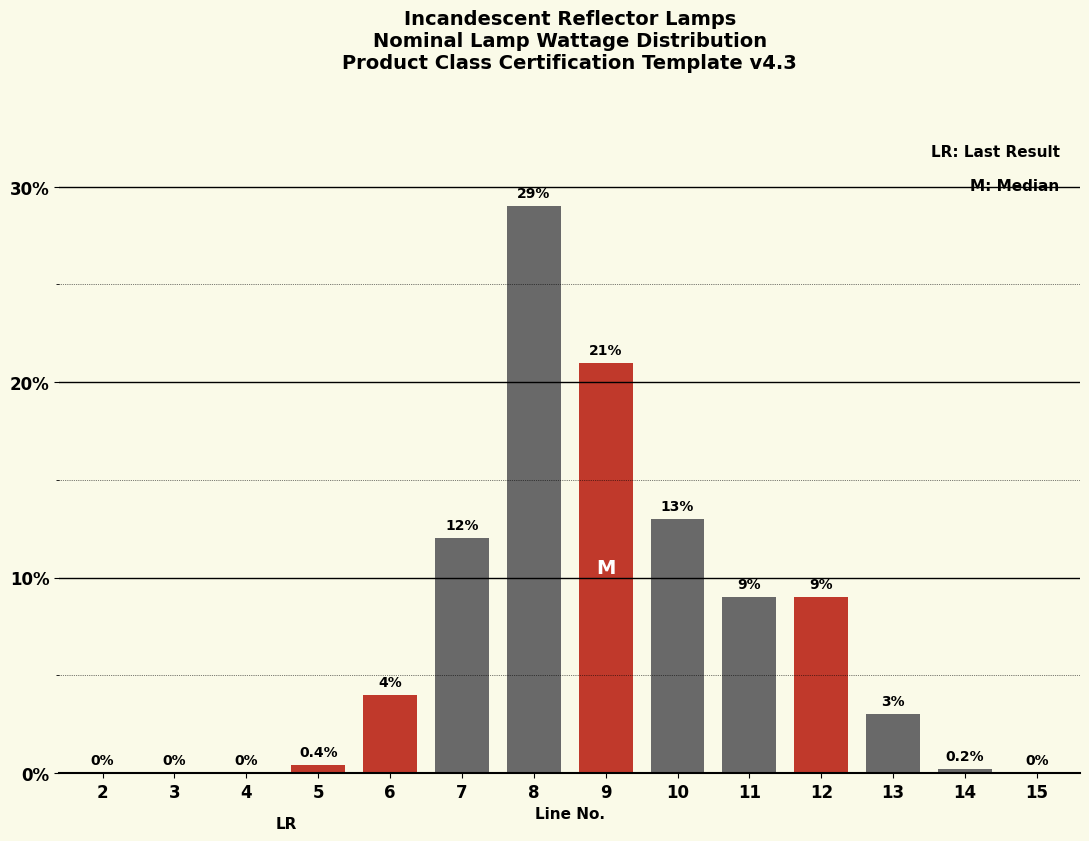

Reading left to right, extract all data points from this chart.

2=0.0	3=0.0	4=0.0	5=0.4	6=4.0	7=12.0	8=29.0	9=21.0	10=13.0	11=9.0	12=9.0	13=3.0	14=0.2	15=0.0